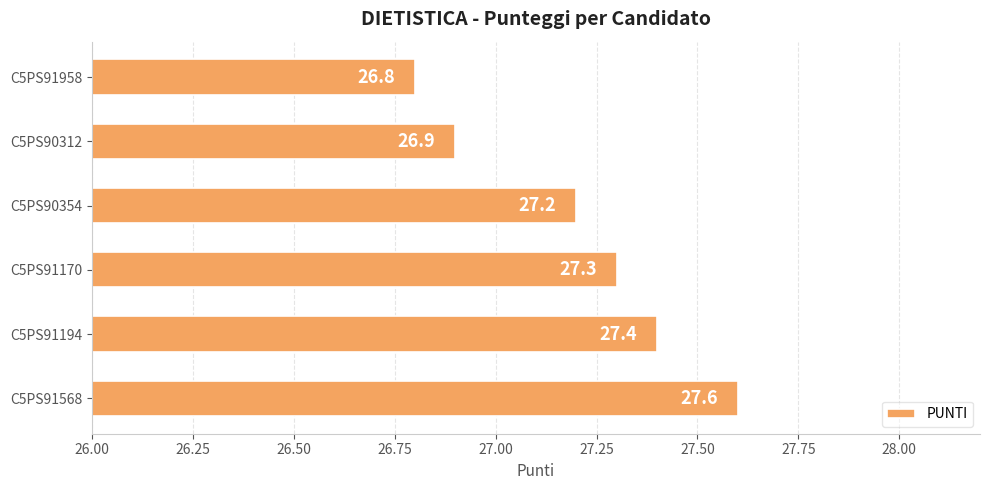

Reading bottom to top, what are all the values shown in this chart?

C5PS91568=27.6	C5PS91194=27.4	C5PS91170=27.3	C5PS90354=27.2	C5PS90312=26.9	C5PS91958=26.8